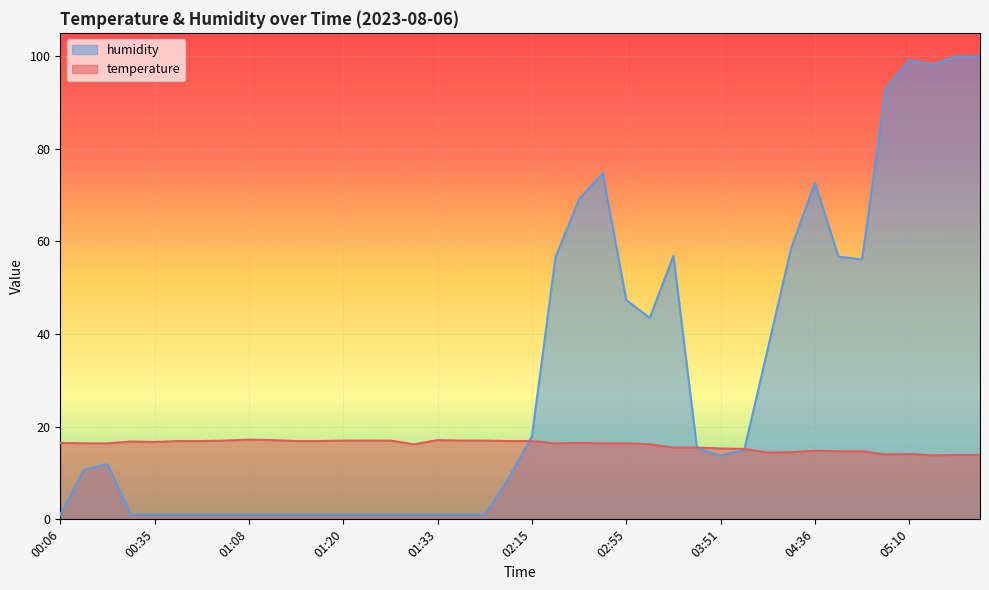

Which series changed the most between 00:55 and 02:28?

humidity